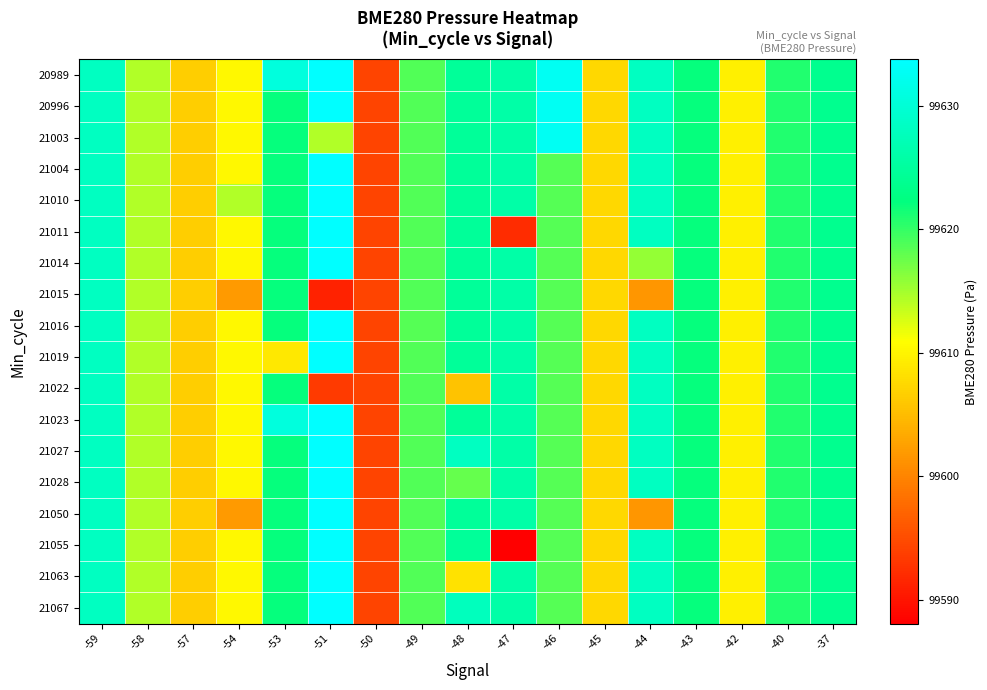

At how many categories does at least one series exceed 99623?

8